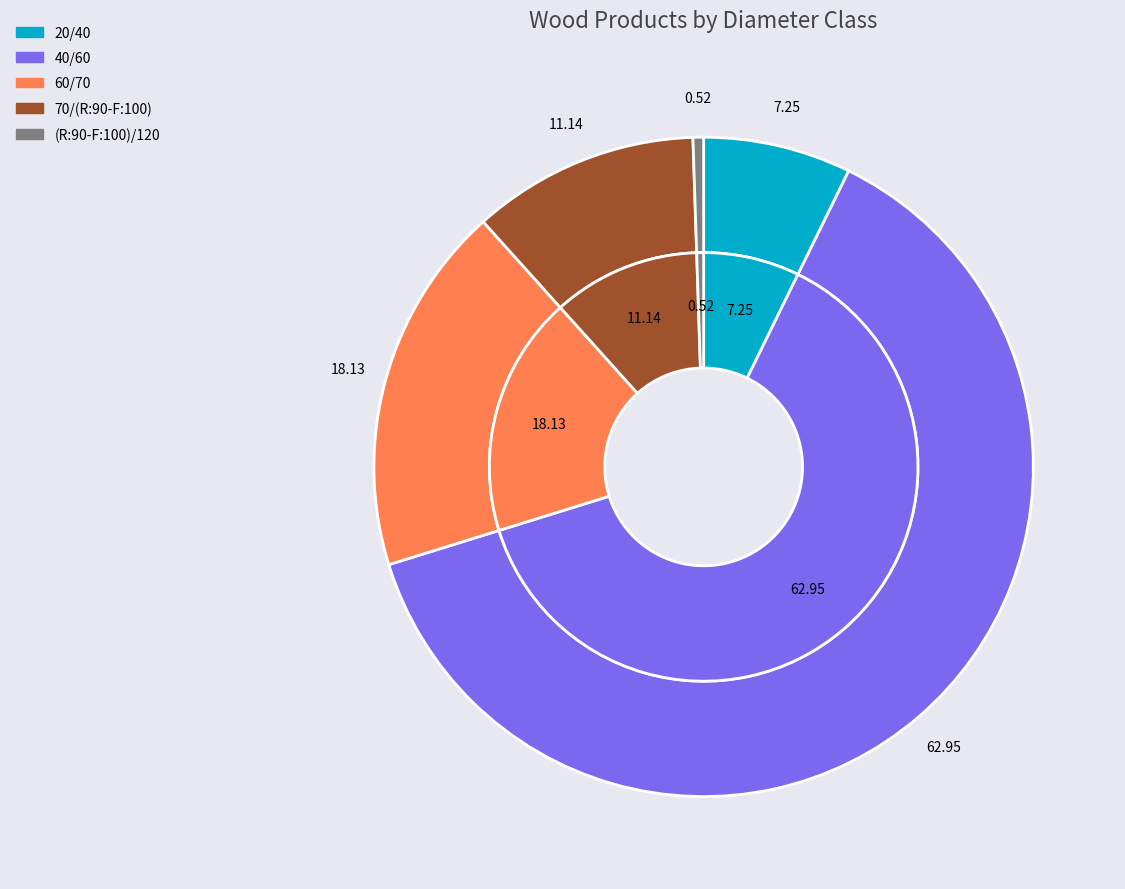

Which has a higher value, 40/60 or 60/70?

40/60